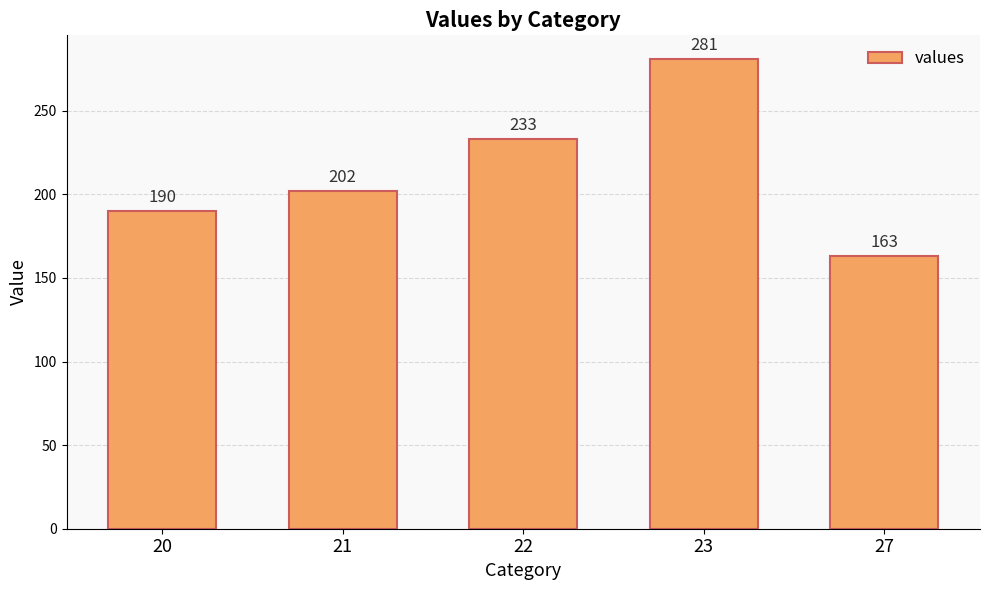

Read the value at 23.

281